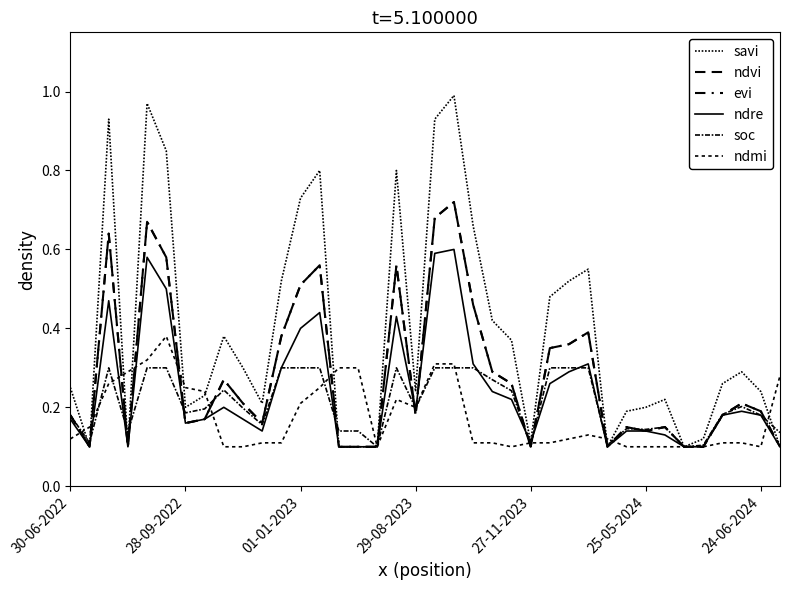

What is the smallest value displayed?

0.1